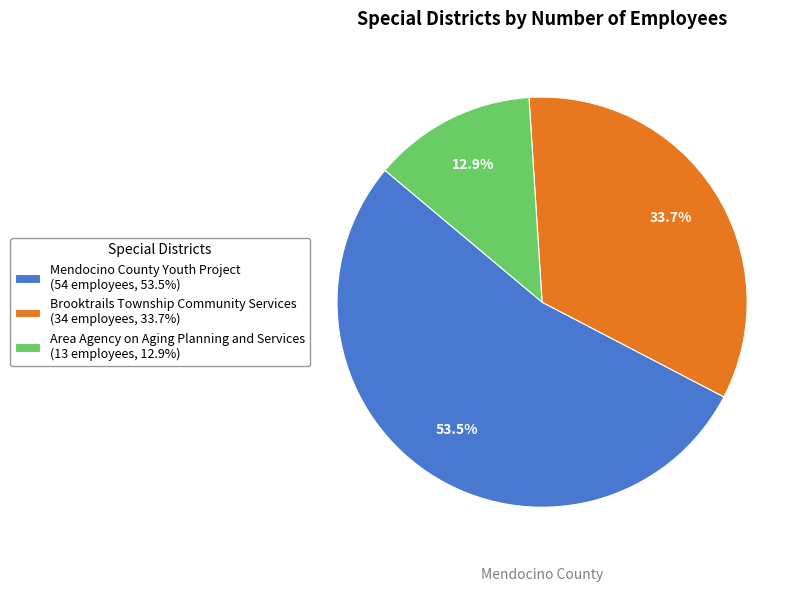

Which has a higher value, Mendocino County Youth Project (54 employees, 53.5%) or Area Agency on Aging Planning and Services (13 employees, 12.9%)?

Mendocino County Youth Project (54 employees, 53.5%)